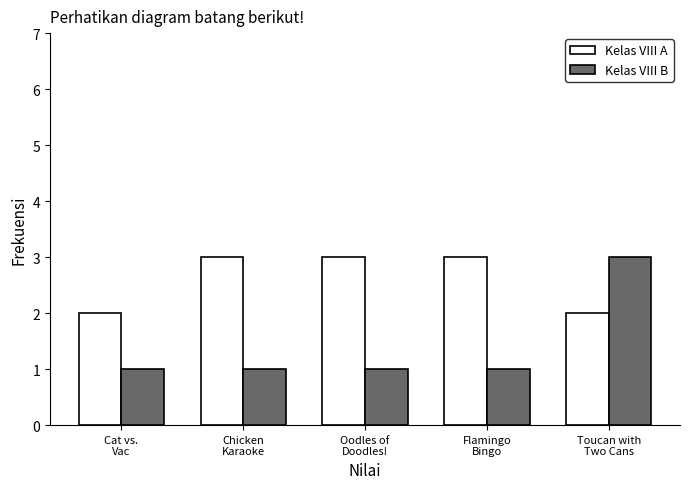

Which series has the largest range (max minus min)?

Kelas VIII B